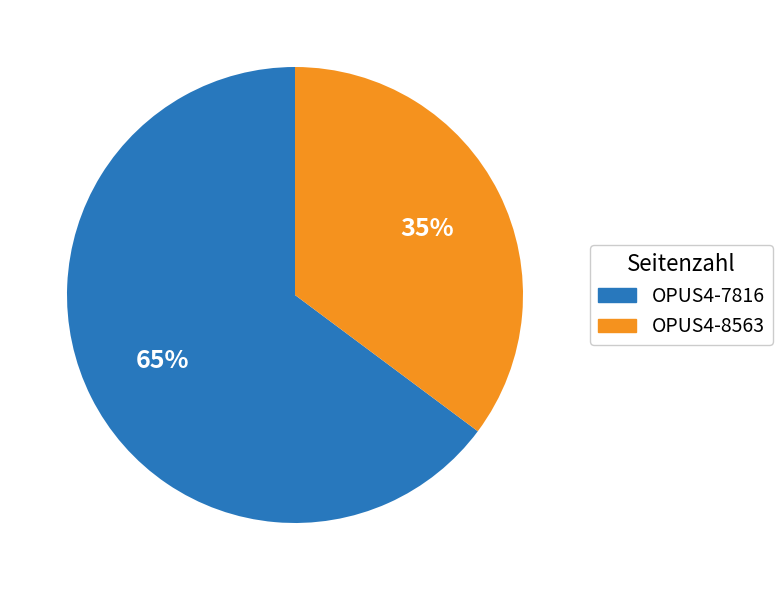

Approximately how many times larger is the value at OPUS4-8563 compared to OPUS4-7816?

0.5